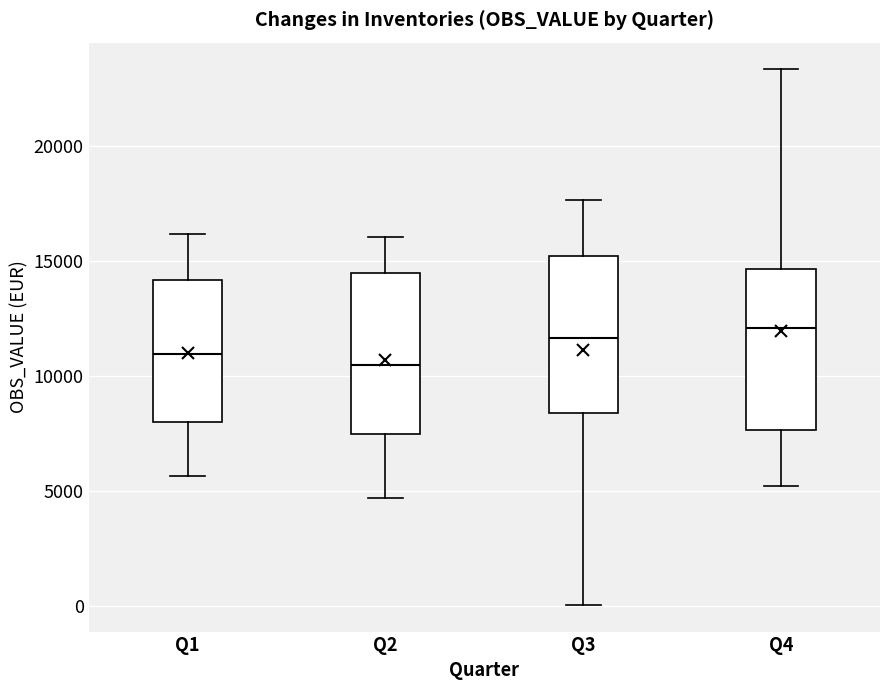

Reading left to right, read every box against the y-axis: the position of its median line, the range the box covers, and the ends of its whiskers. The values are not printed on the chart, so give them approximately, as read against the axis.

Q1: median 11000, box 8000 to 14000, whiskers 5500 to 16000
Q2: median 10500, box 7500 to 14500, whiskers 4500 to 16000
Q3: median 11500, box 8500 to 15000, whiskers 0 to 17500
Q4: median 12000, box 7500 to 14500, whiskers 5000 to 23500